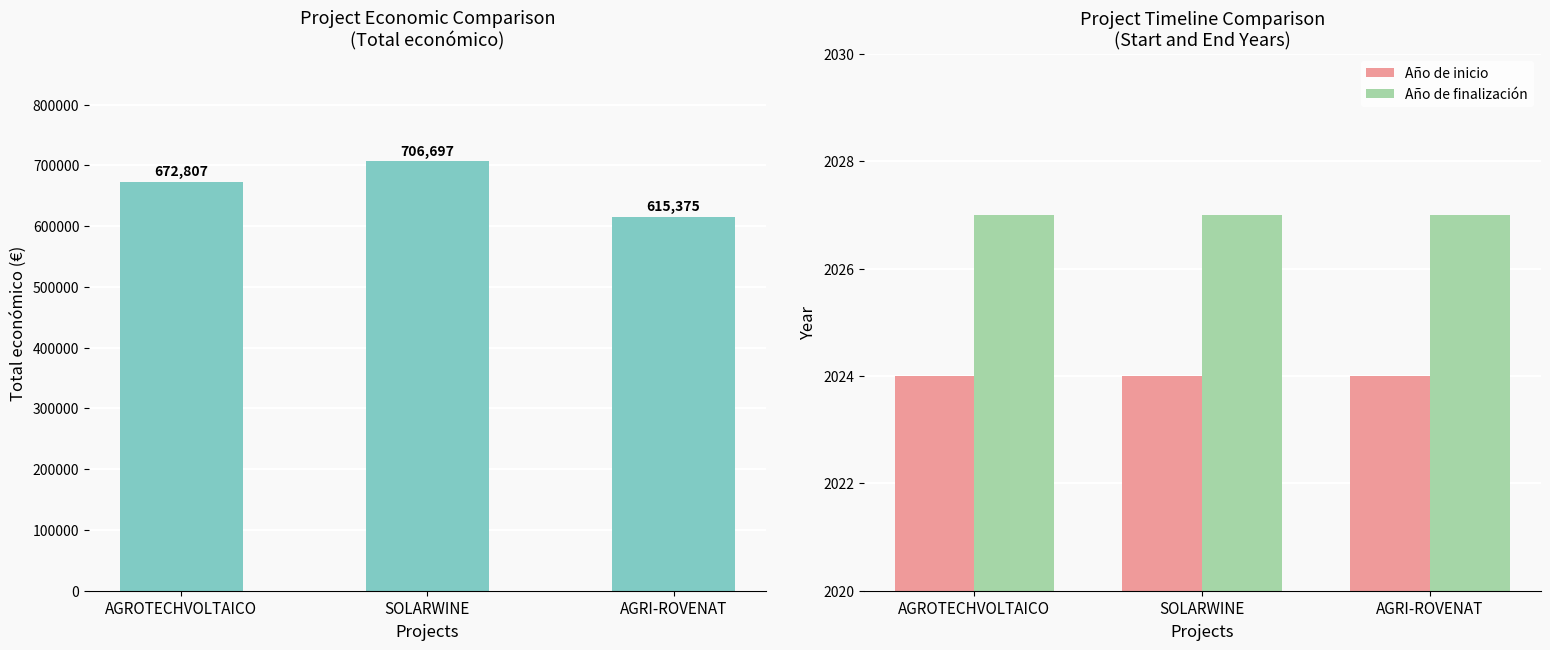

How many values in the Total económico series are below 672807?

1